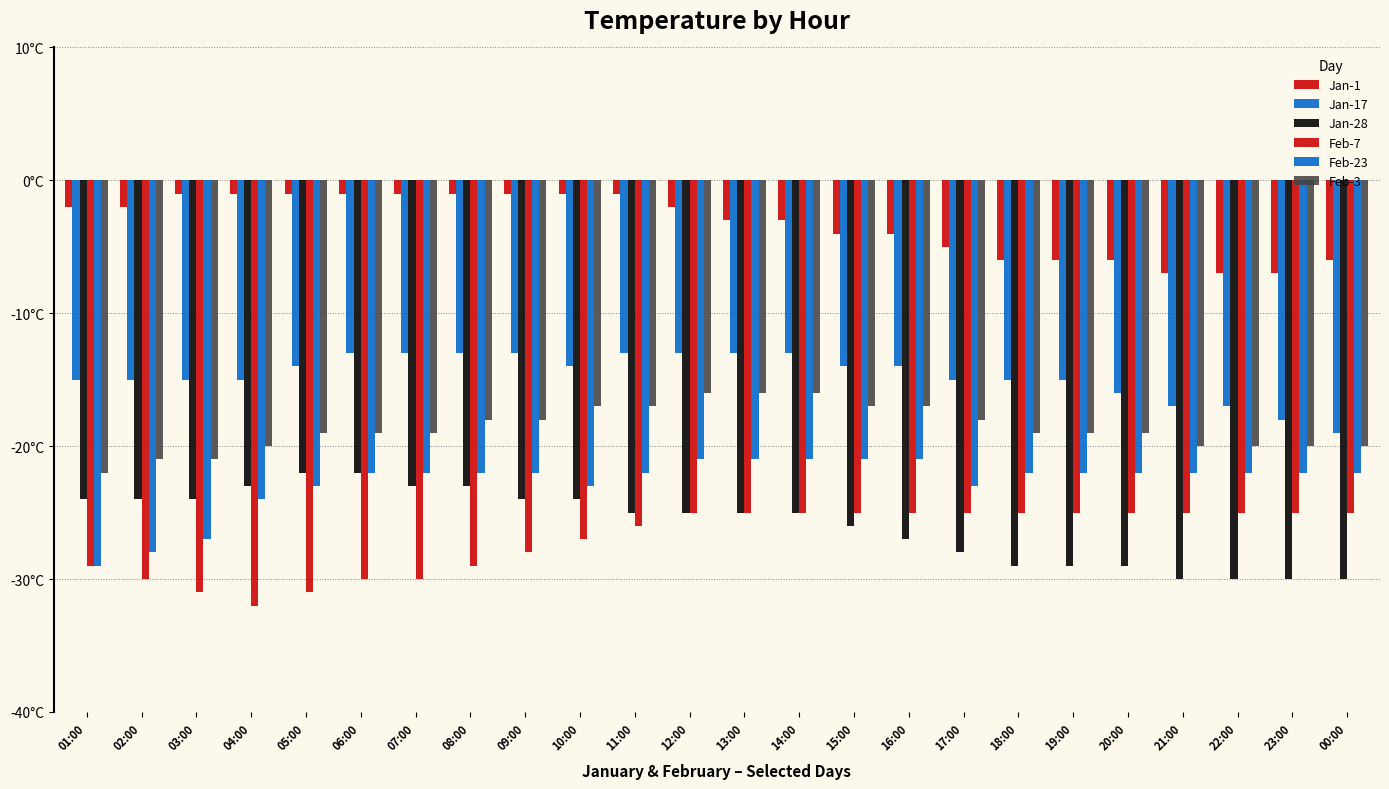

Which category has the lowest value in the Feb-7 series?

04:00